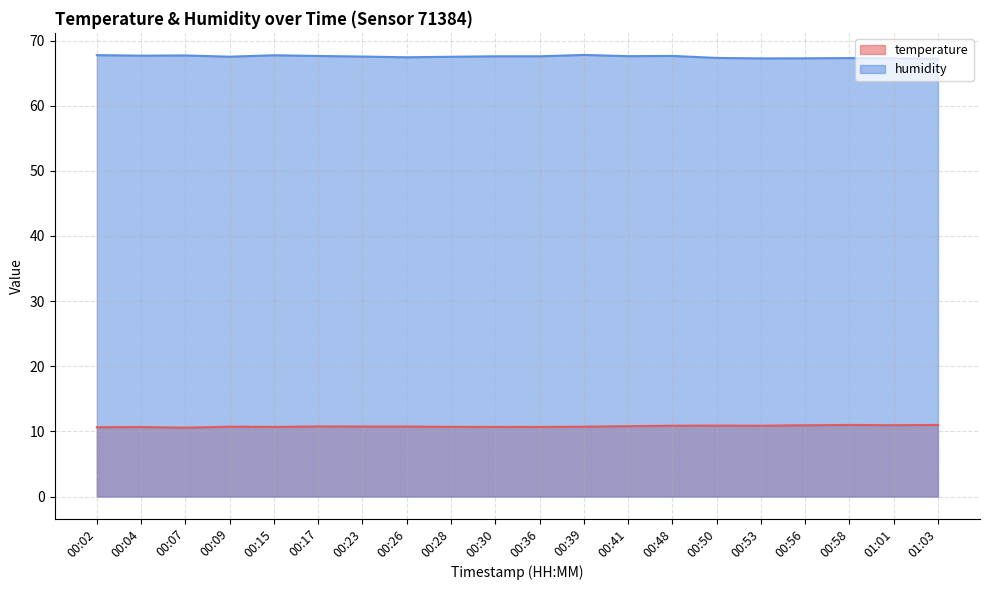

Which has a higher value, 00:53 or 00:07?

00:53